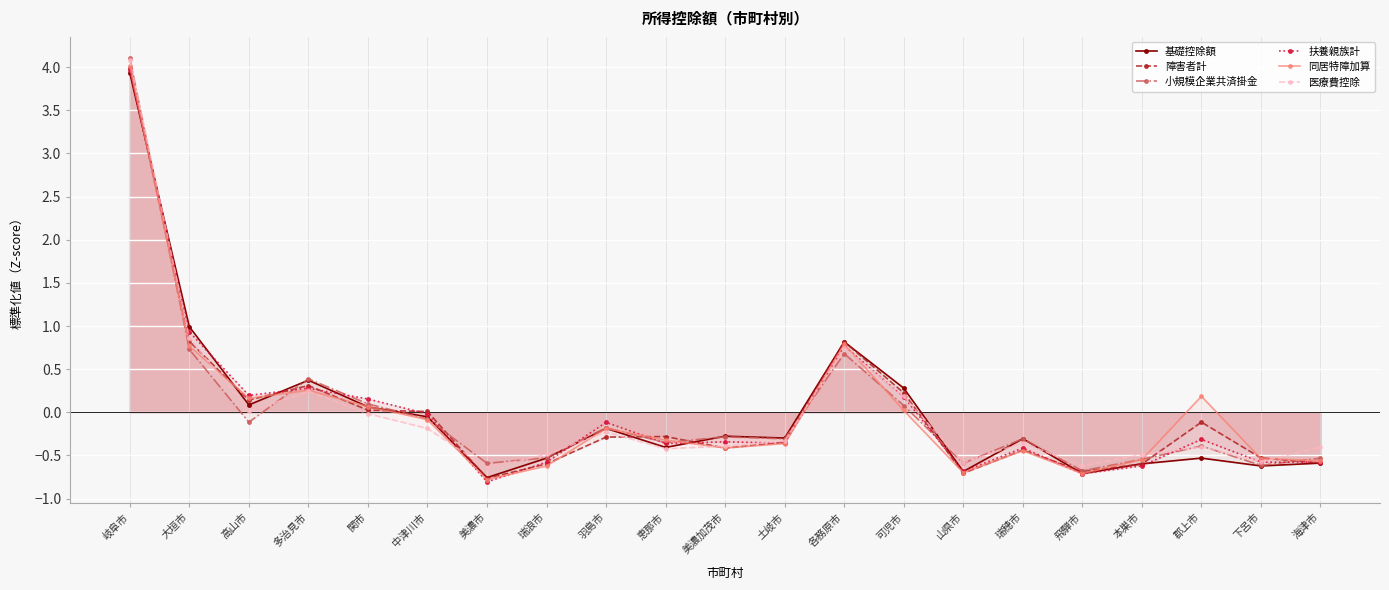

The value of 同居特障加算 at 関市 is 0.0. True or false?

False